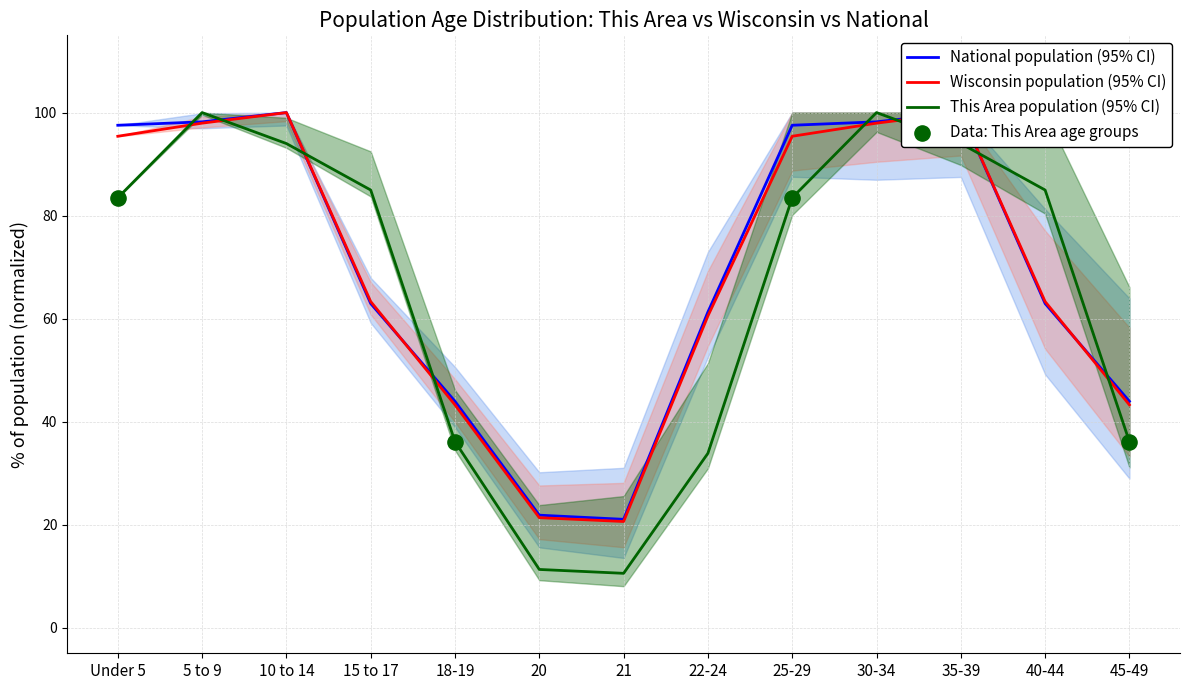

What is the total value across all series at 21?

52.1